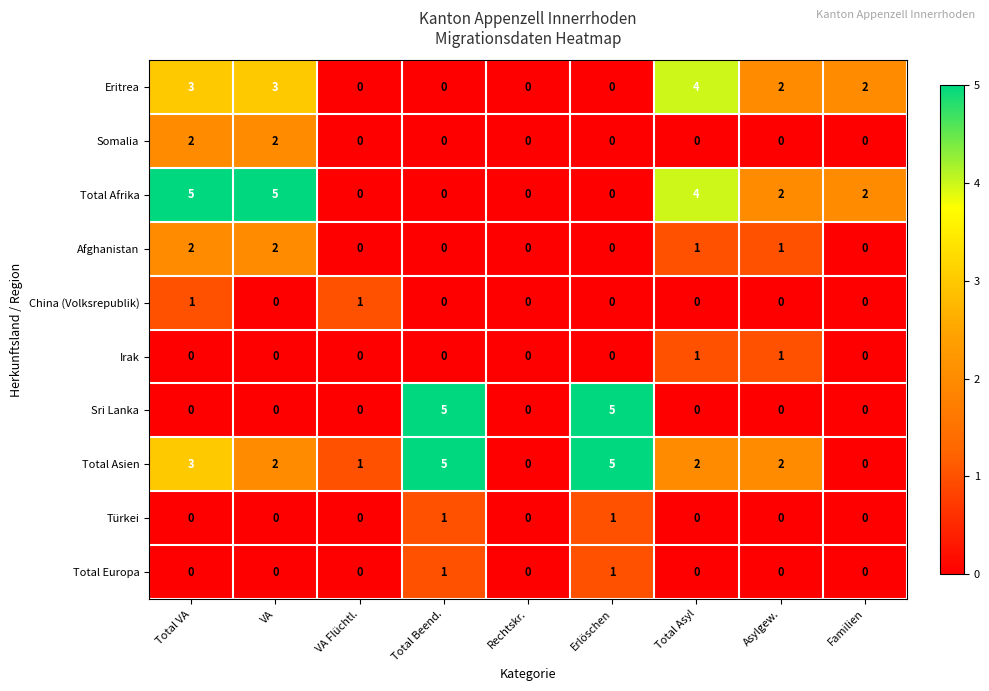

How many distinct data groups are displayed?

10